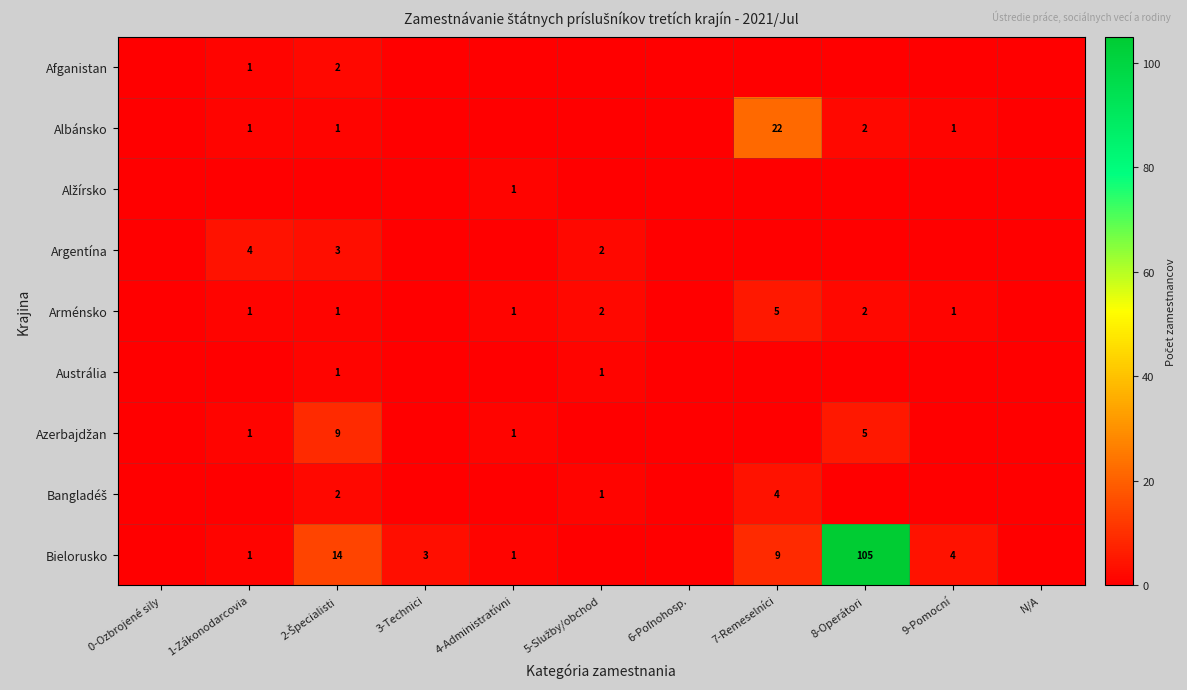

Which has a higher value, 7-Remeselníci or 9-Pomocní?

7-Remeselníci